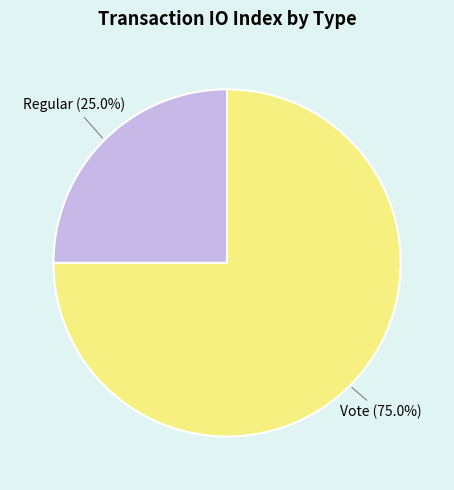

Does any single category account for the majority?

Yes